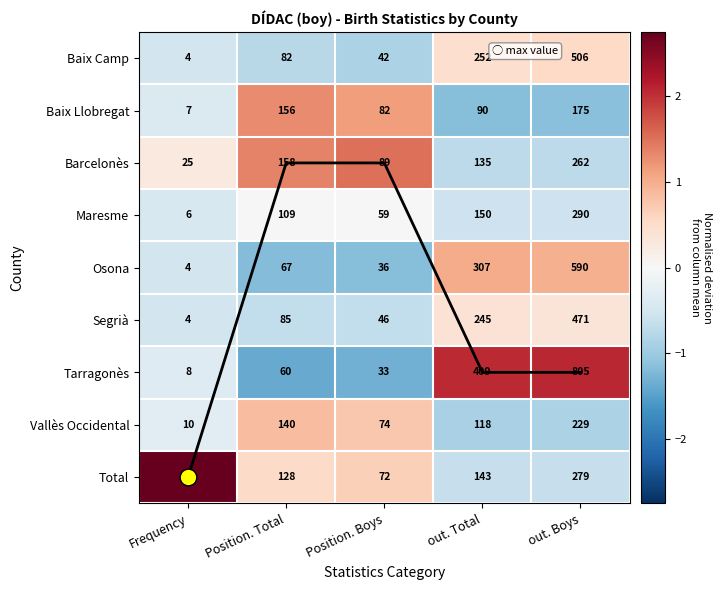

Which series has the largest range (max minus min)?

Tarragonès